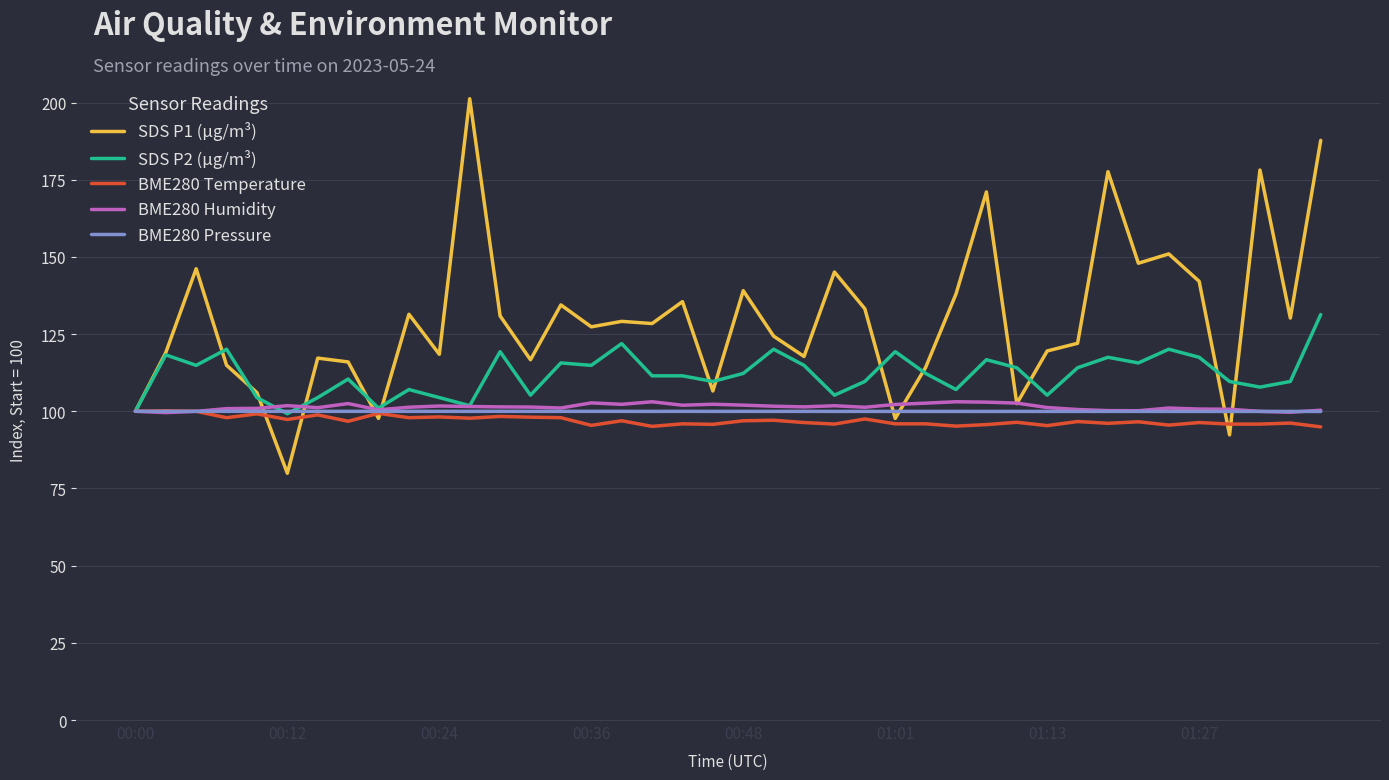

Which series has the largest total across all categories?

SDS P1 (µg/m³)